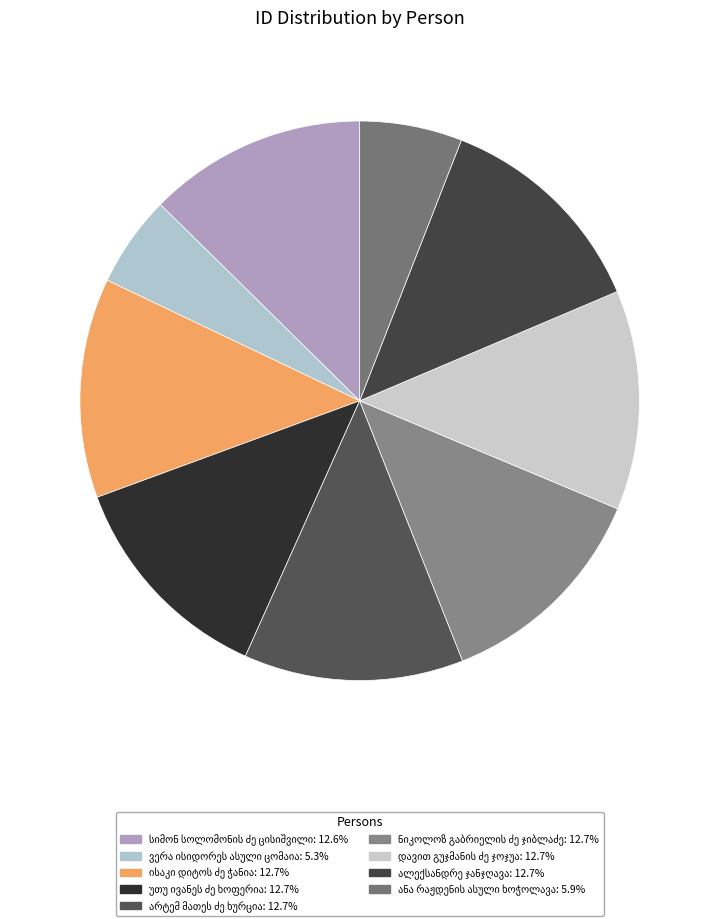

Which has a higher value, დავით გუჯმანის ძე ჯოჯუა or ნიკოლოზ გაბრიელის ძე ჯიბლაძე?

ნიკოლოზ გაბრიელის ძე ჯიბლაძე